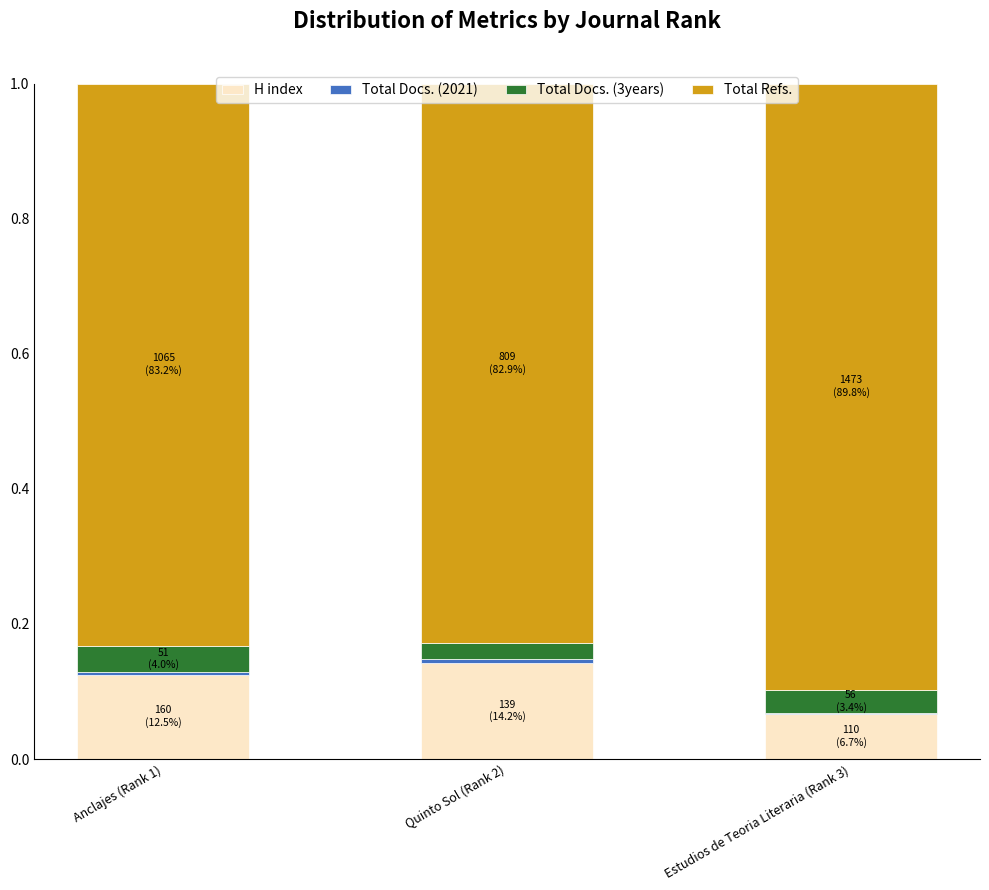

The H index series shows 0.2 at Anclajes (Rank 1). True or false?

False